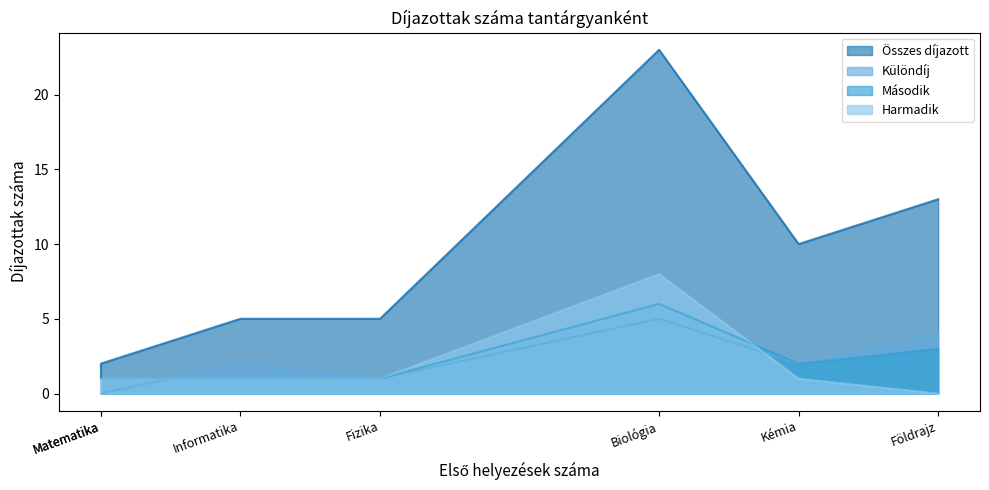

Which has a higher value, Kémia or Informatika?

Kémia